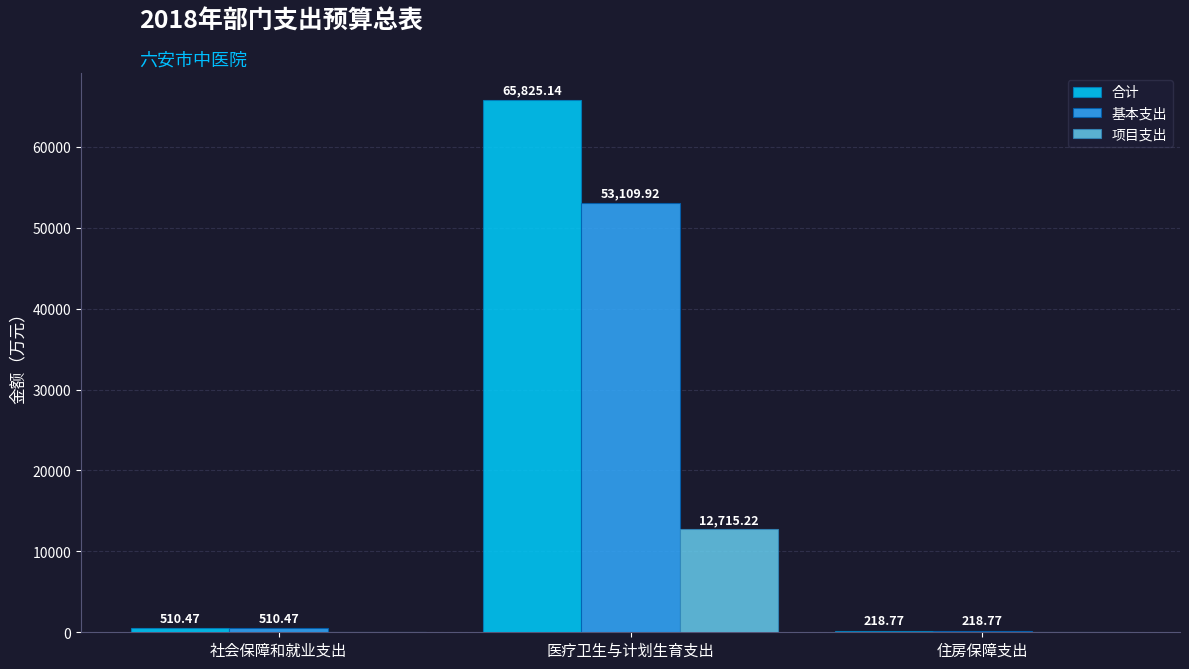

Is the value of 项目支出 at 医疗卫生与计划生育支出 greater than the value of 基本支出 at 医疗卫生与计划生育支出?

No